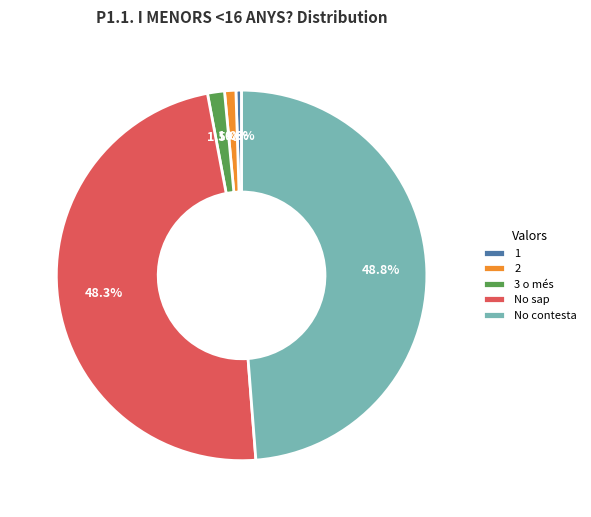

What is the ratio of the value at No sap to the value at No contesta?

1.0